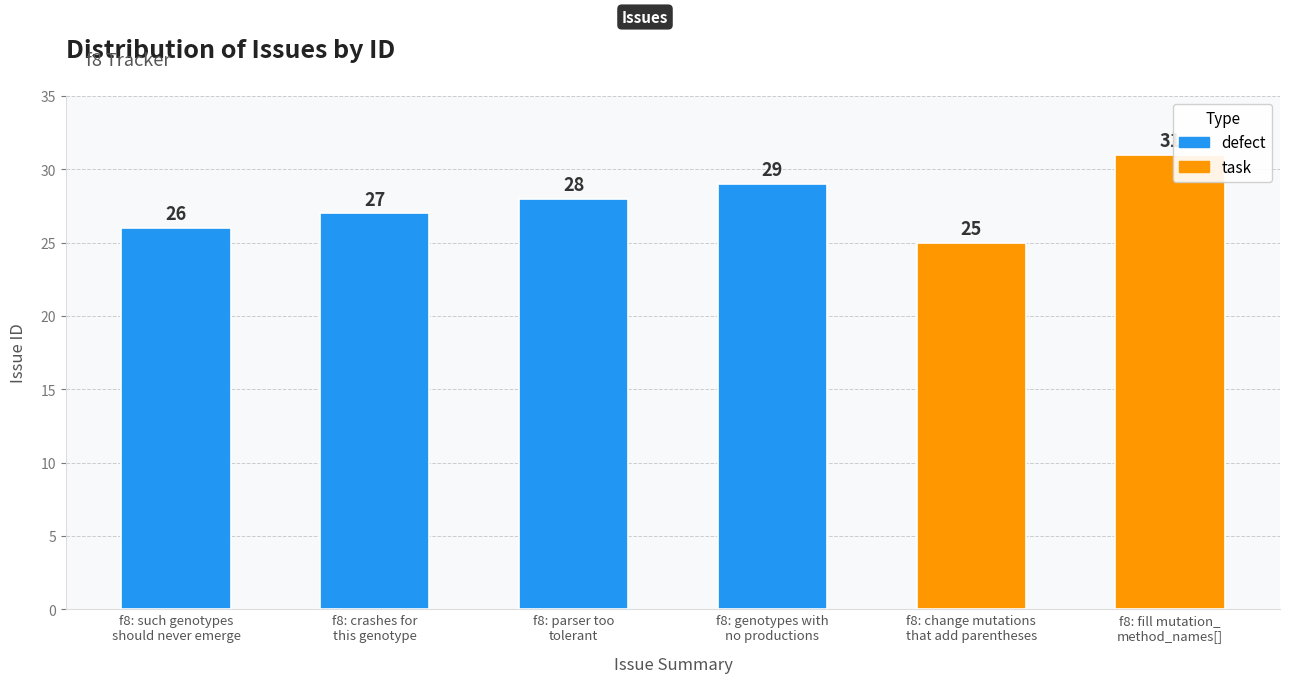

Reading left to right, list all the values displayed in this chart.

26	27	28	29	25	31